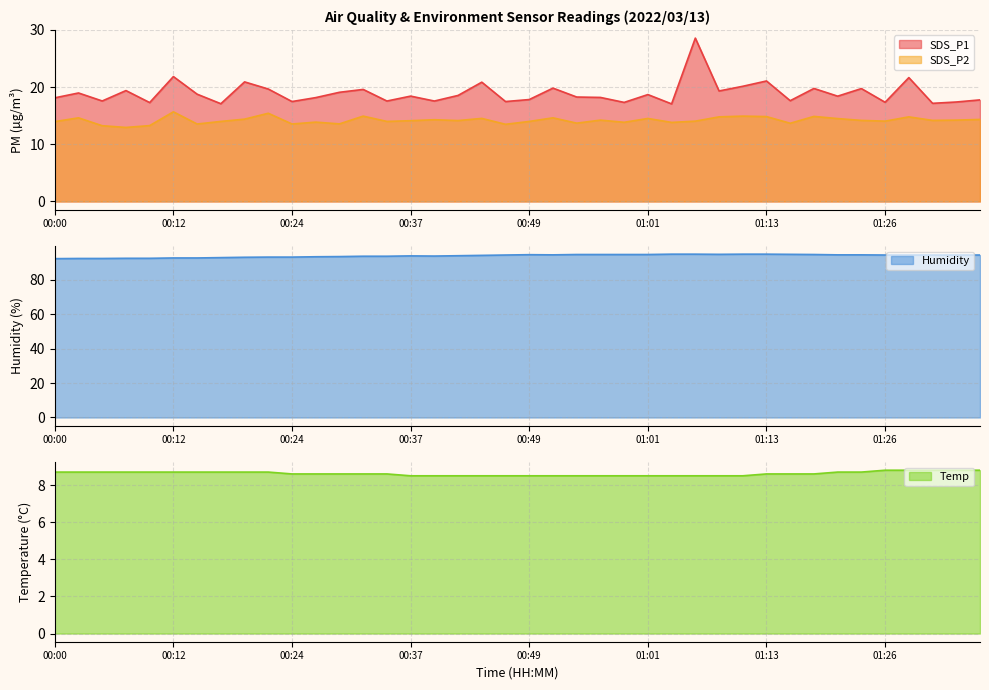

What is the average value of the SDS_P2 series?

14.2